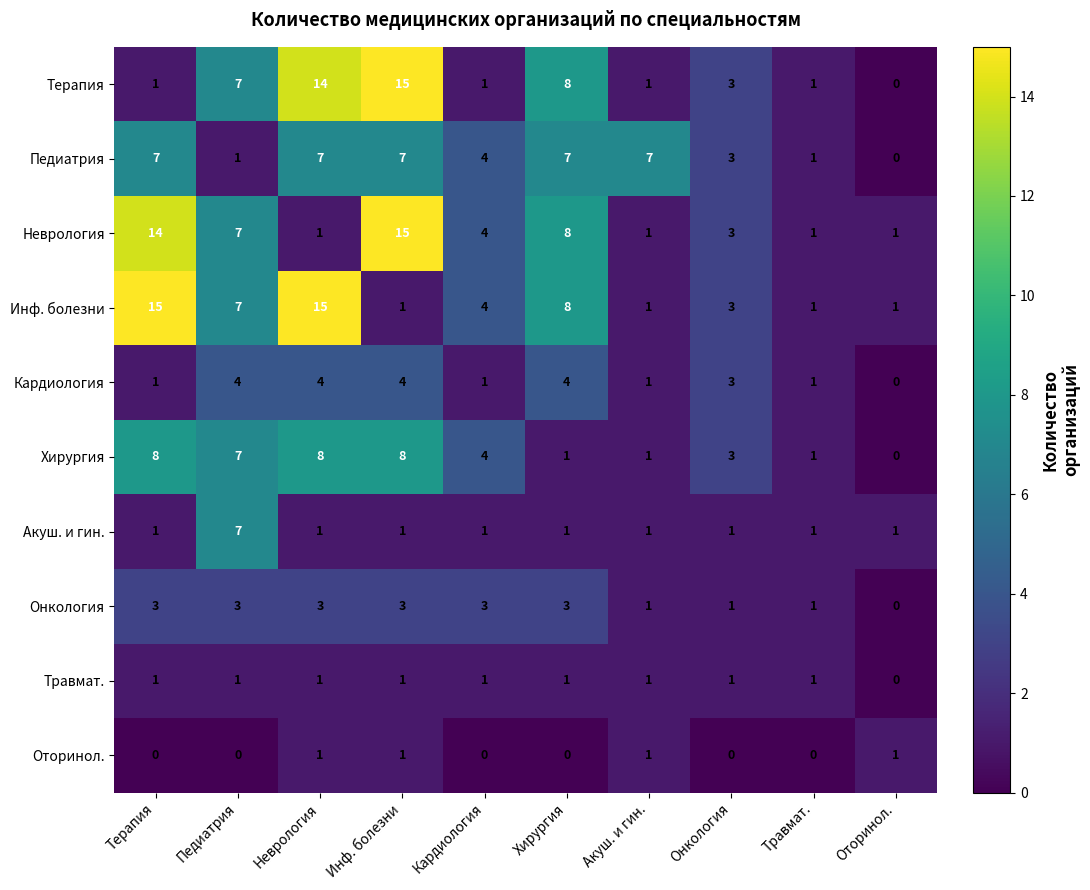

Is the value of Неврология at Оторинол. greater than the value of Кардиология at Педиатрия?

No